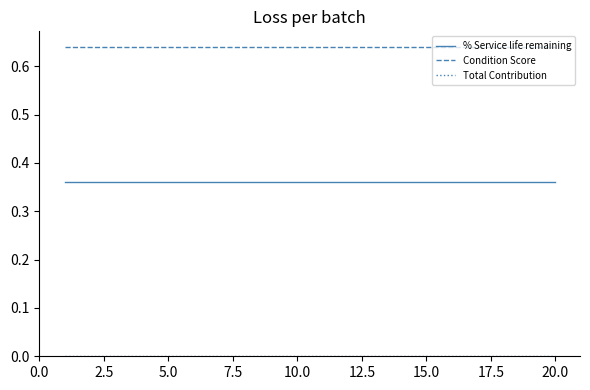

True or false: Condition Score and % Service life remaining intersect in this chart.

False